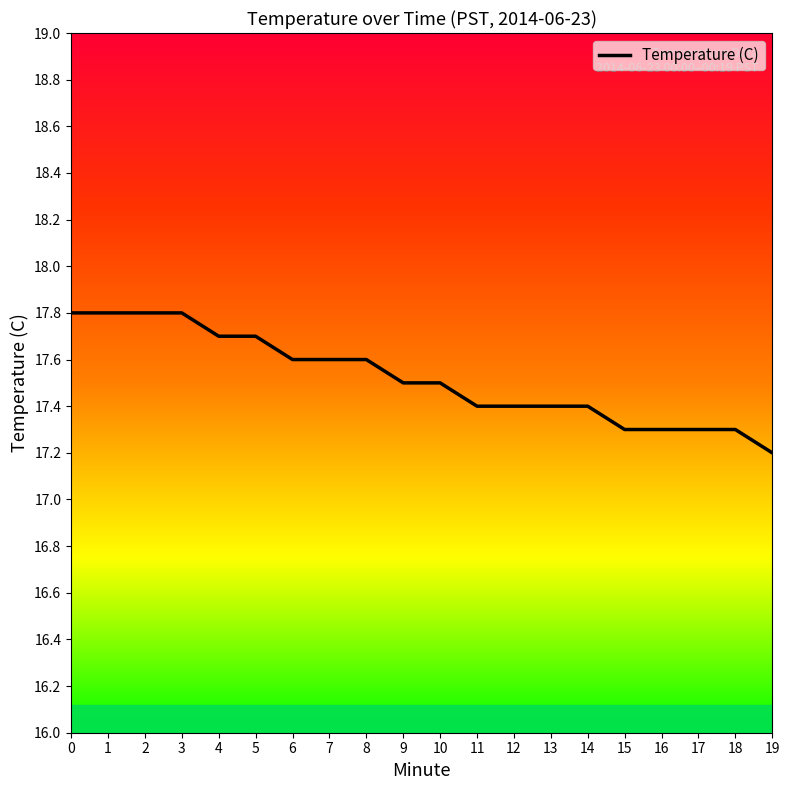

What is the ratio of the value at 19 to the value at 9?

1.0